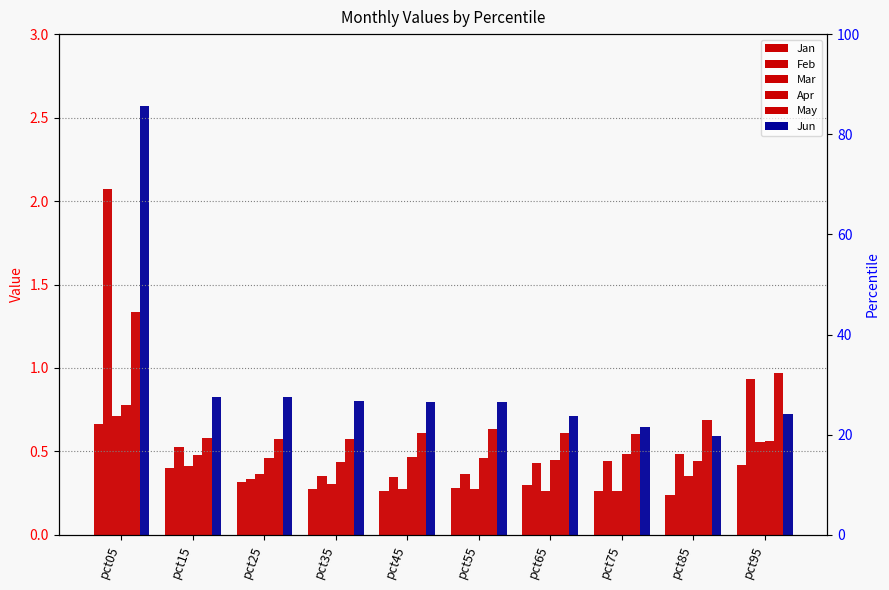

Reading left to right, transcribe all the data shown in this chart.

Jan: 0.7	0.4	0.3	0.3	0.3	0.3	0.3	0.3	0.2	0.4
Feb: 2.1	0.5	0.3	0.4	0.3	0.4	0.4	0.4	0.5	0.9
Mar: 0.7	0.4	0.4	0.3	0.3	0.3	0.3	0.3	0.4	0.6
Apr: 0.8	0.5	0.5	0.4	0.5	0.5	0.4	0.5	0.4	0.6
May: 1.3	0.6	0.6	0.6	0.6	0.6	0.6	0.6	0.7	1.0
Jun: 2.6	0.8	0.8	0.8	0.8	0.8	0.7	0.6	0.6	0.7